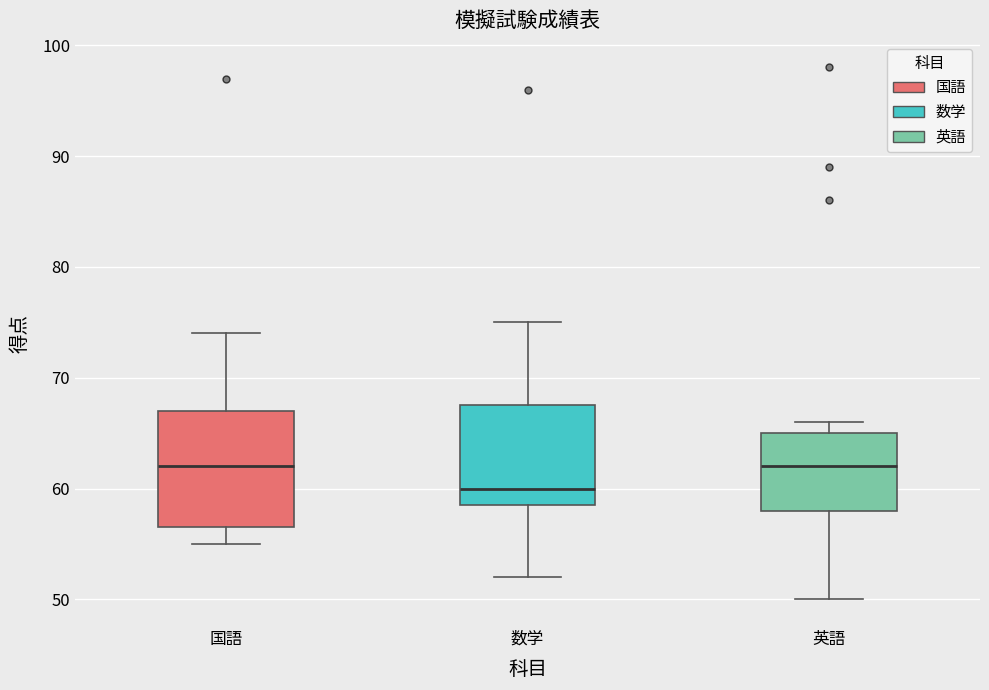

Which box is the tallest, from its lower edge to its upper edge?

国語